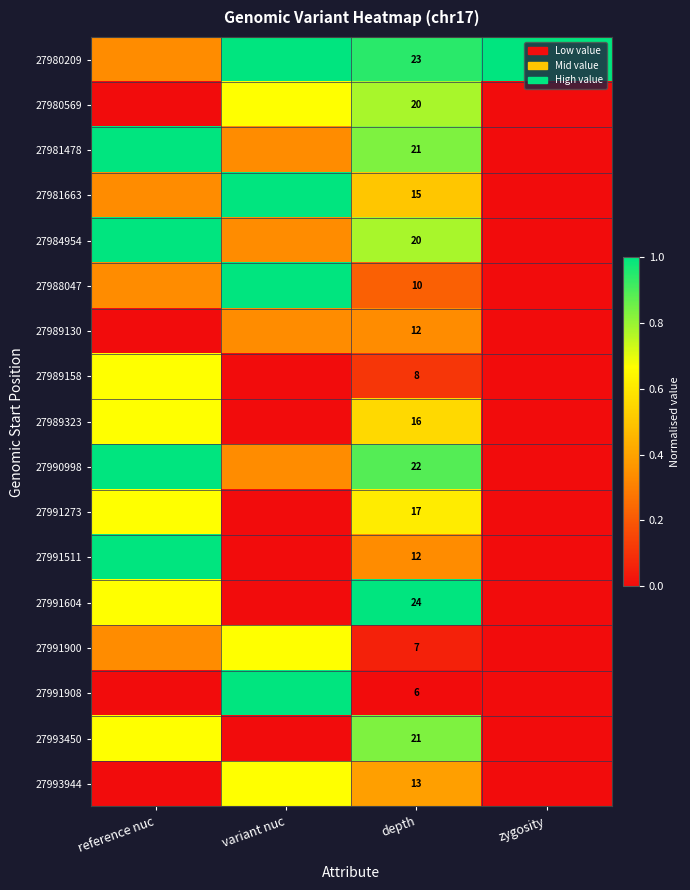

The 27991273 series shows 0.6 at depth. True or false?

True